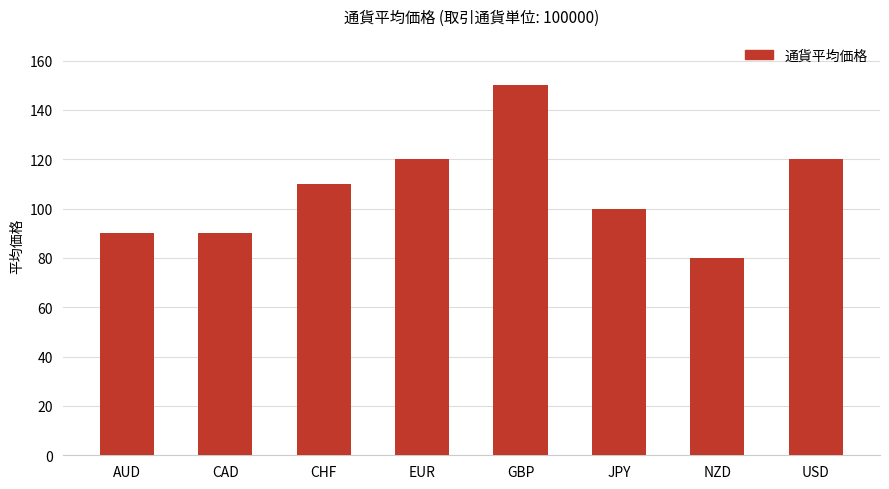

True or false: the data shows 62 at USD.

False